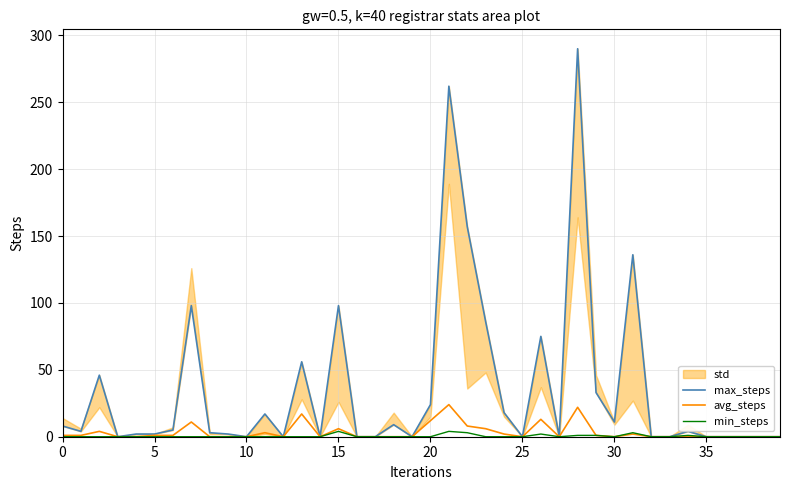

True or false: avg_steps and min_steps intersect in this chart.

False